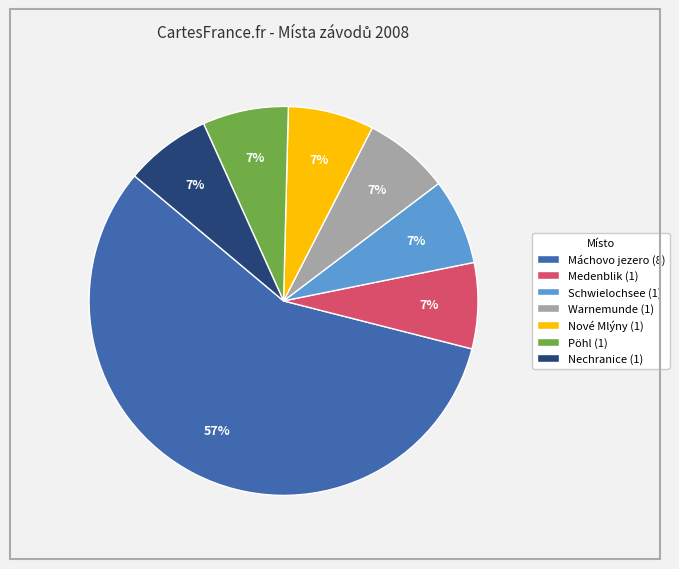

Which has a higher value, Nové Mlýny (1) or Máchovo jezero (8)?

Máchovo jezero (8)